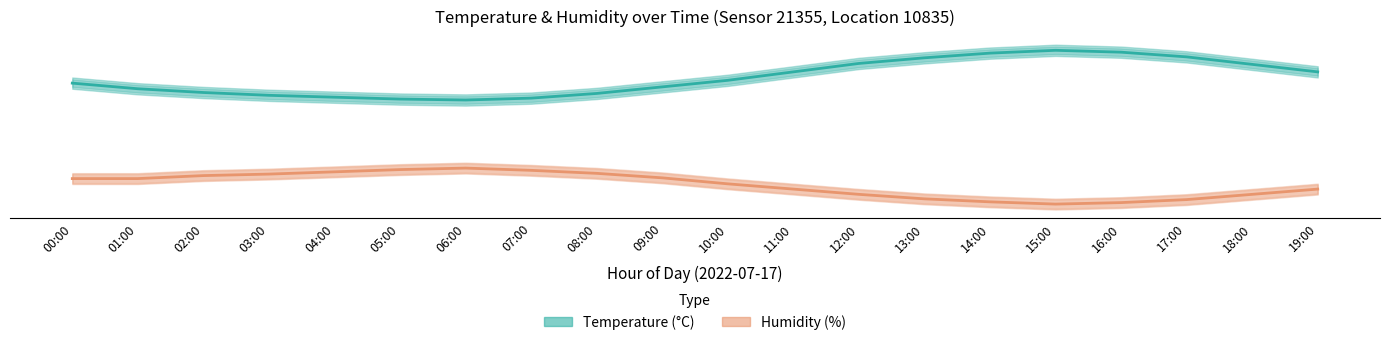

Which series has the largest range (max minus min)?

Temperature (°C)